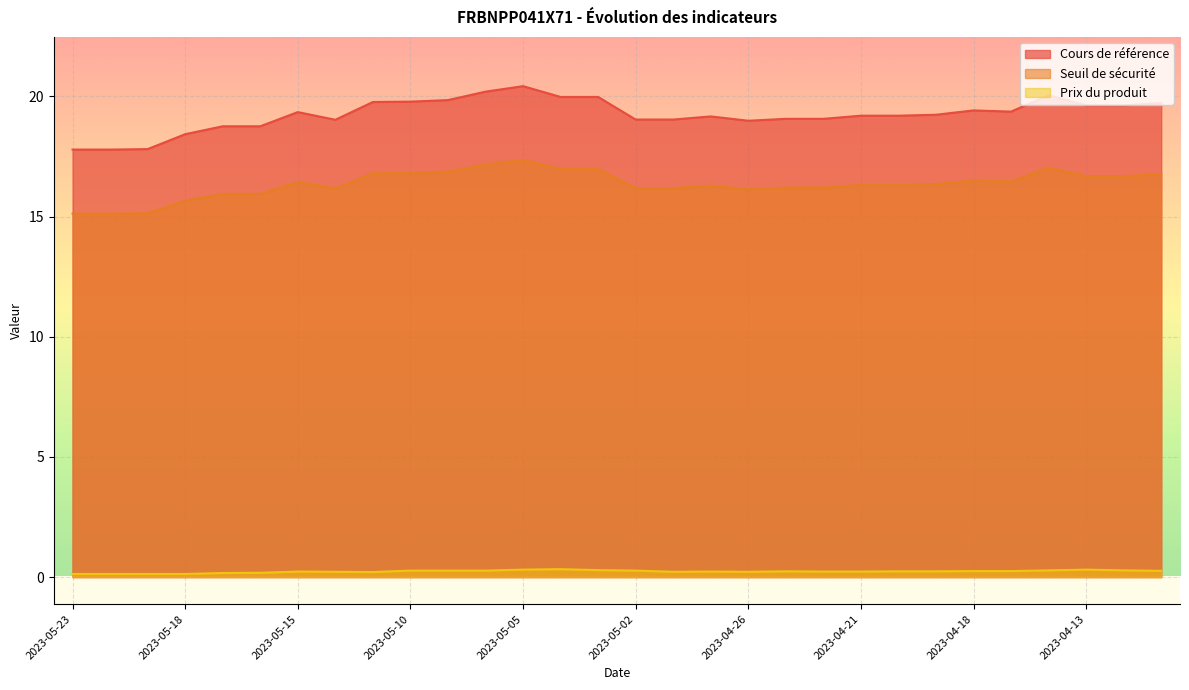

What is the spread (max minus min) of values at 2023-05-10?

19.5